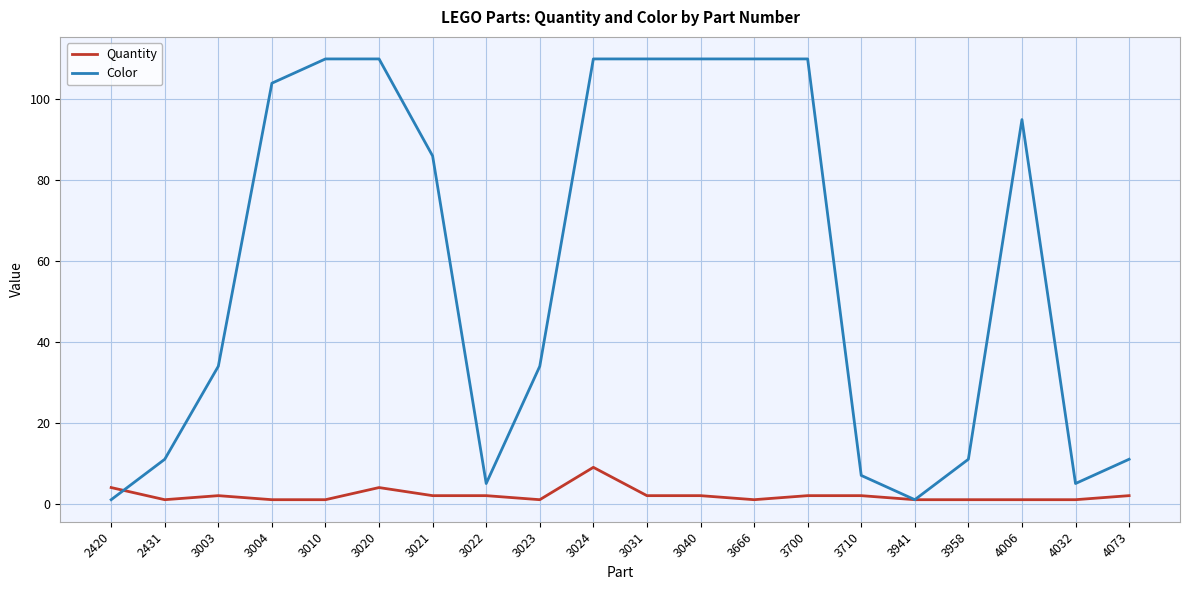

Where does the Quantity series first go above 2?

2420